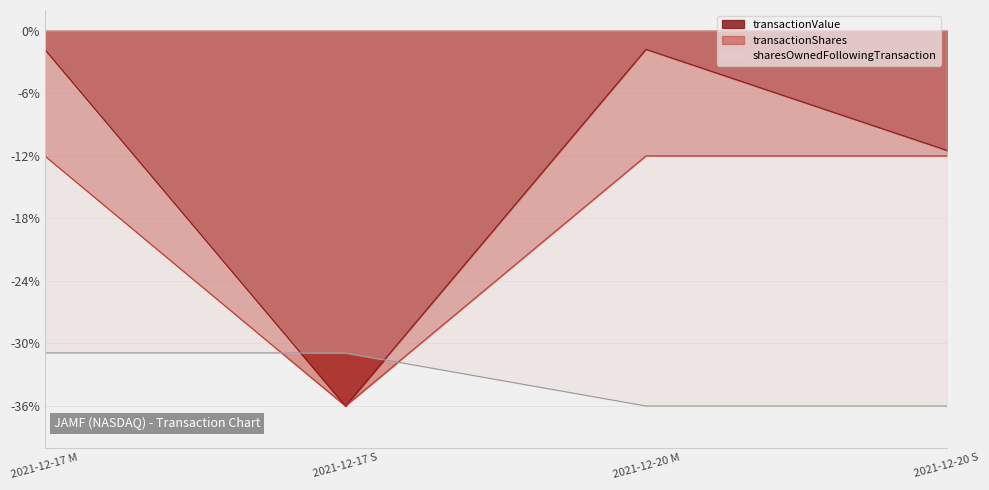

Reading left to right, list all the values displayed in this chart.

transactionValue: 2021-12-17 M=-1.8	2021-12-17 S=-36.0	2021-12-20 M=-1.8	2021-12-20 S=-11.5
transactionShares: 2021-12-17 M=-12.0	2021-12-17 S=-36.0	2021-12-20 M=-12.0	2021-12-20 S=-12.0
sharesOwnedFollowingTransaction: 2021-12-17 M=-30.9	2021-12-17 S=-30.9	2021-12-20 M=-36.0	2021-12-20 S=-36.0